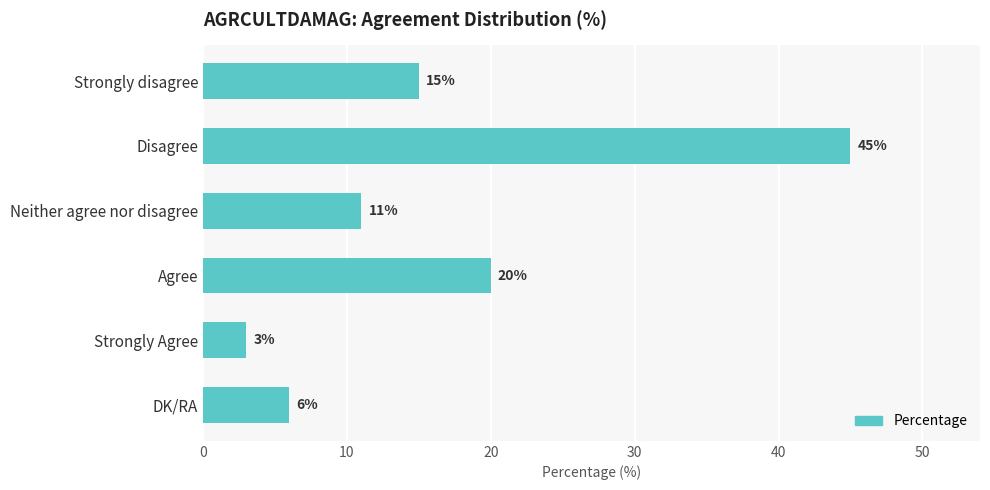

What is the ratio of the value at DK/RA to the value at Strongly disagree?

0.4